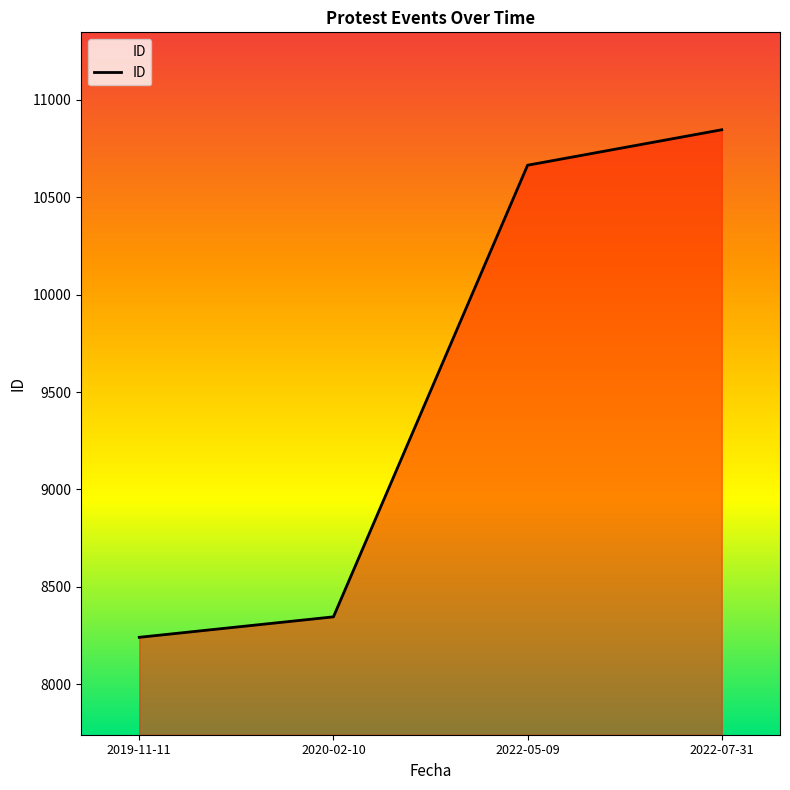

How many lines are shown in the chart?

1